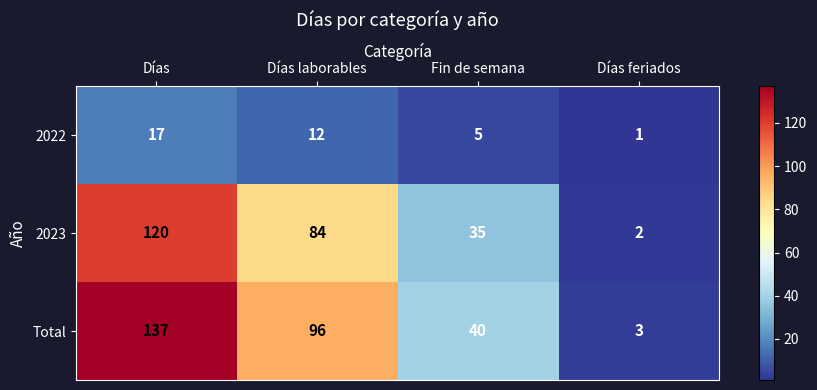

Count the number of data series in this chart.

3